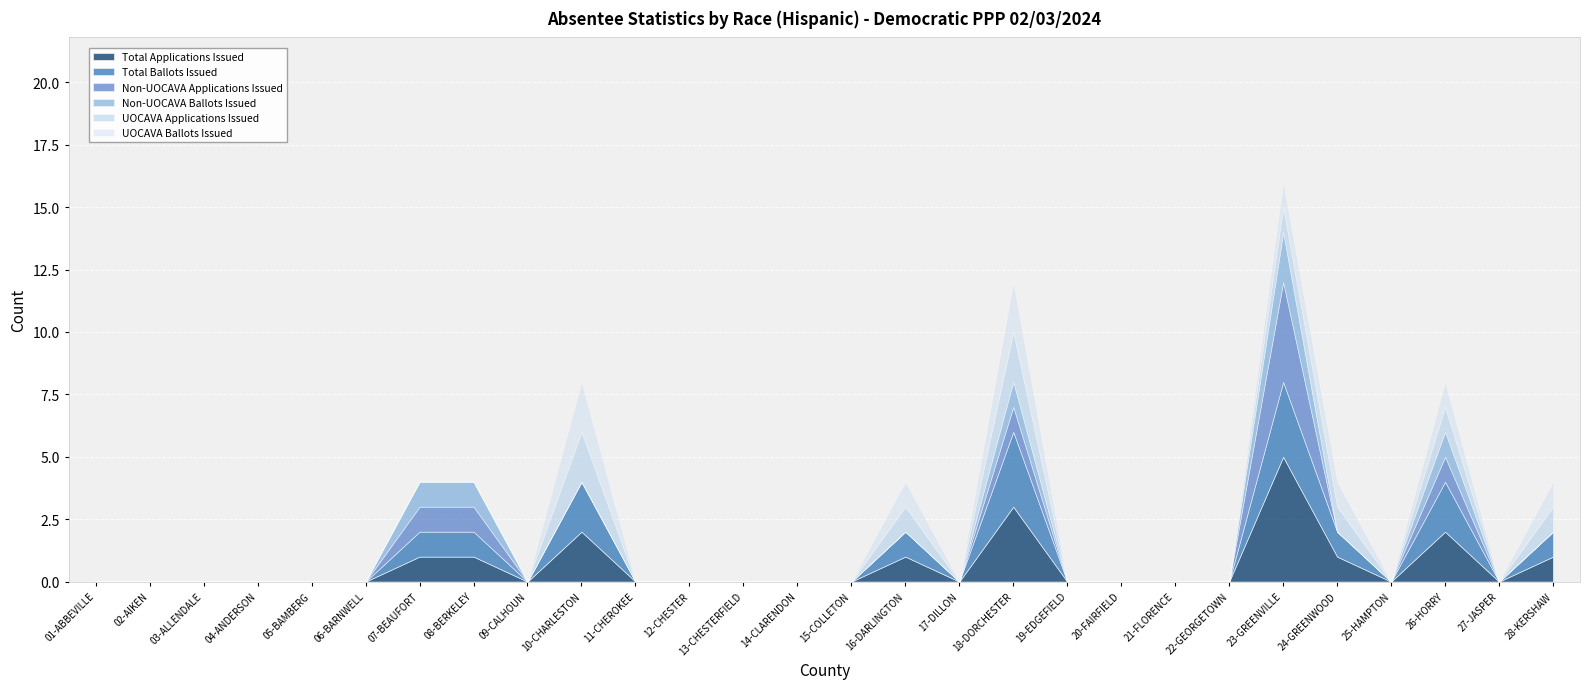

What is the difference between the maximum and second lowest values in the UOCAVA Ballots Issued series?

2